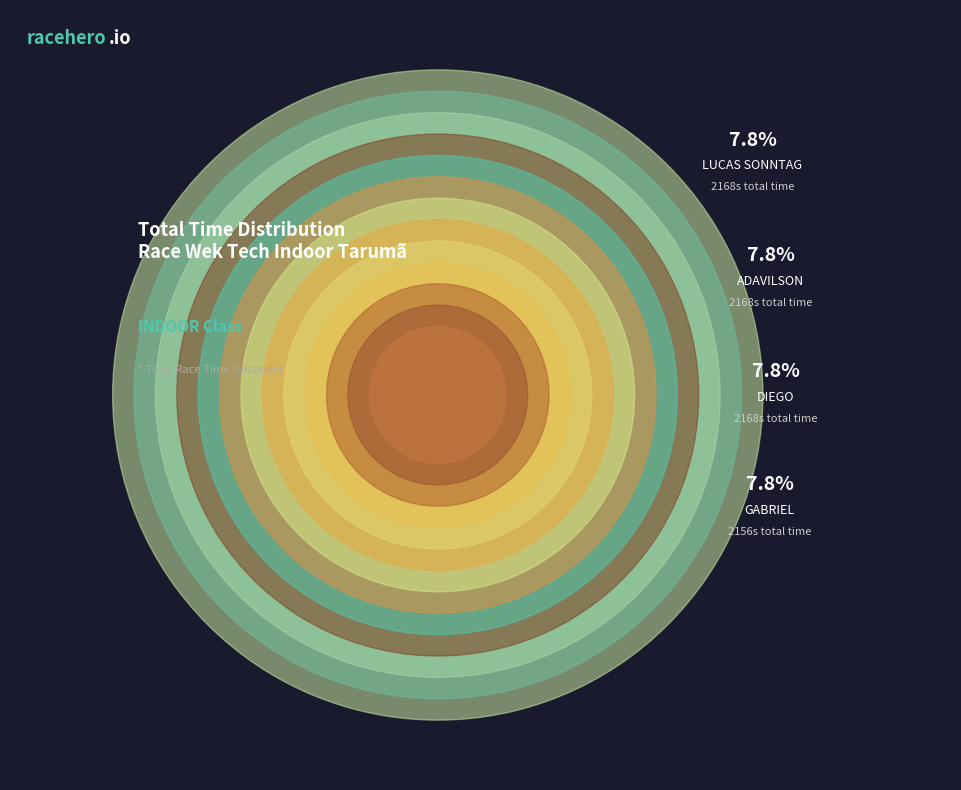

Approximately how many times larger is the value at ADAVILSON compared to VALDEMIR?

1.1